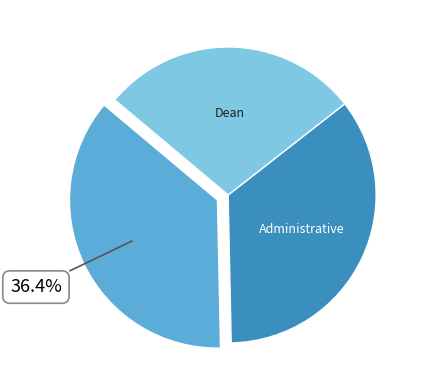

Is there any slice that represents more than half of the pie?

No